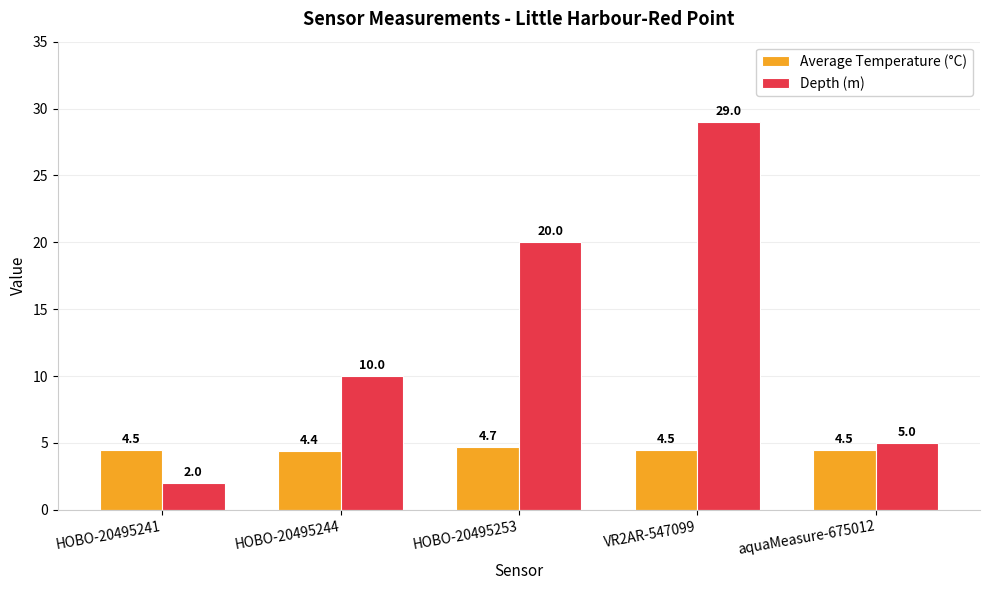

What are all the series names shown in the legend?

Average Temperature (°C), Depth (m)